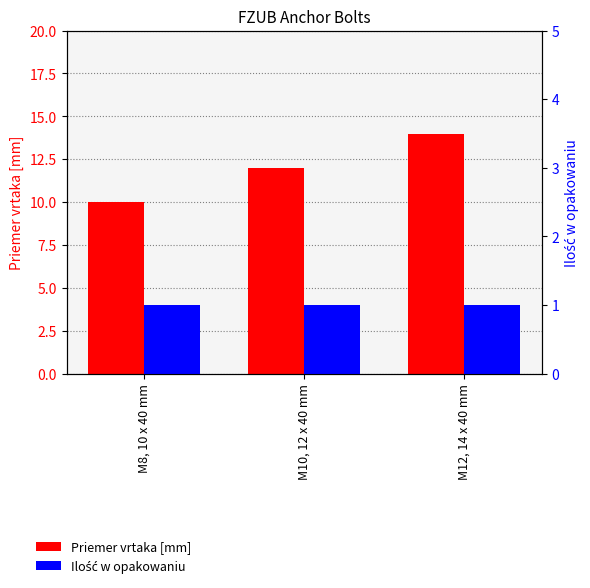

How many Priemer vrtaka [mm] values are between 10 and 14?

3